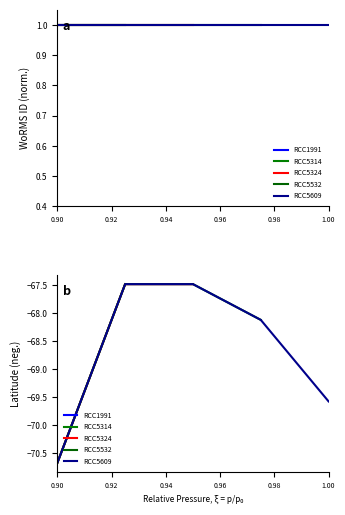

List the series in order of their peak value, highest first.

RCC5314, RCC5324, RCC5532, RCC5609, RCC1991